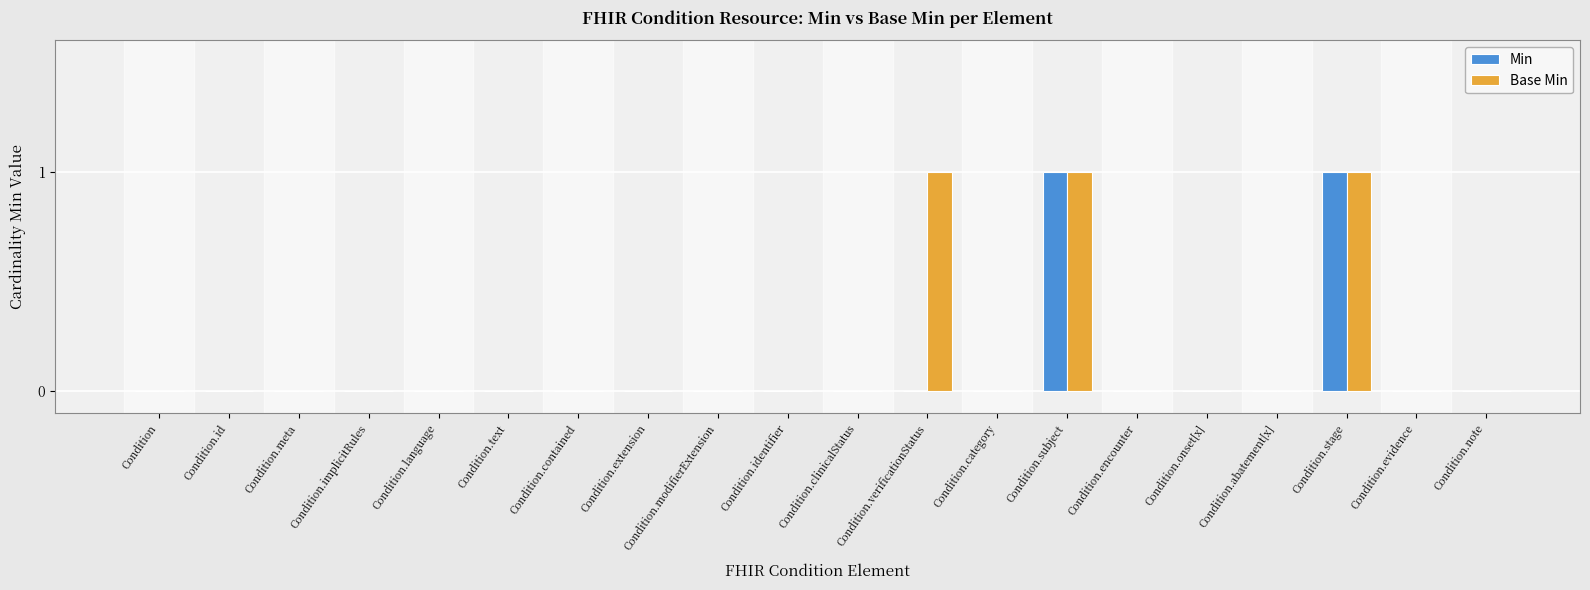

The Min series shows 0 at Condition.evidence. True or false?

True